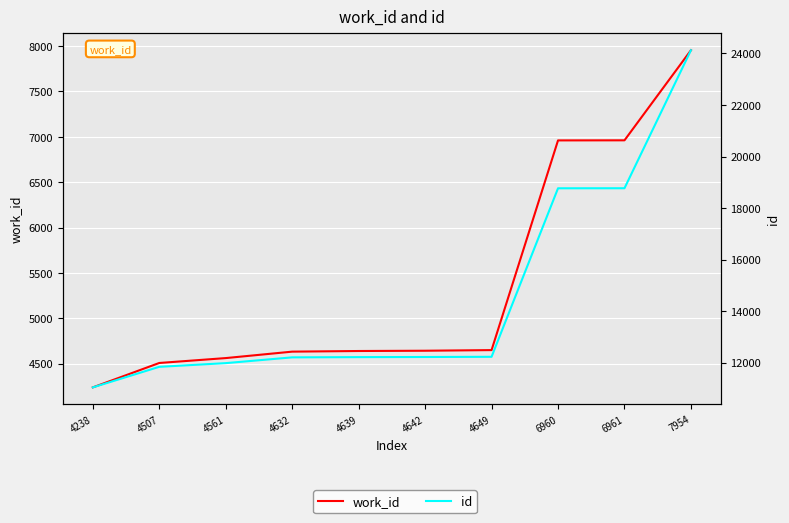

At which label does id reach its peak?

7954